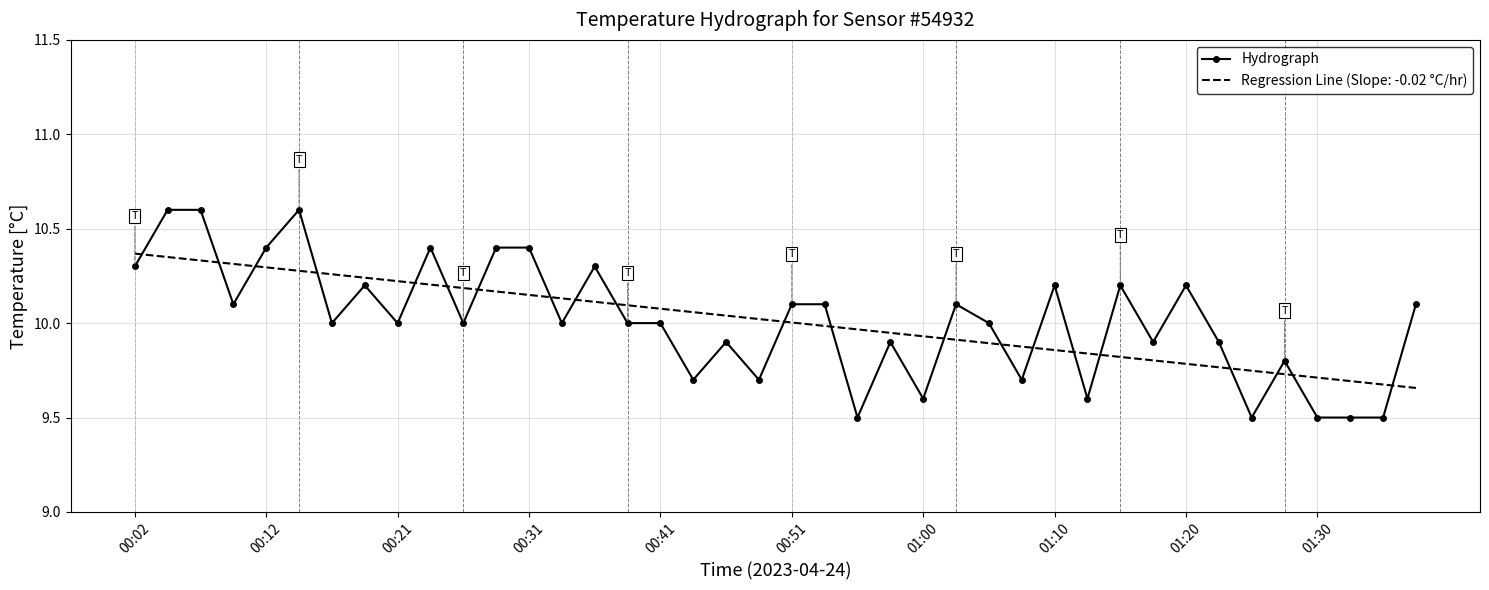

Which series has the largest range (max minus min)?

Hydrograph